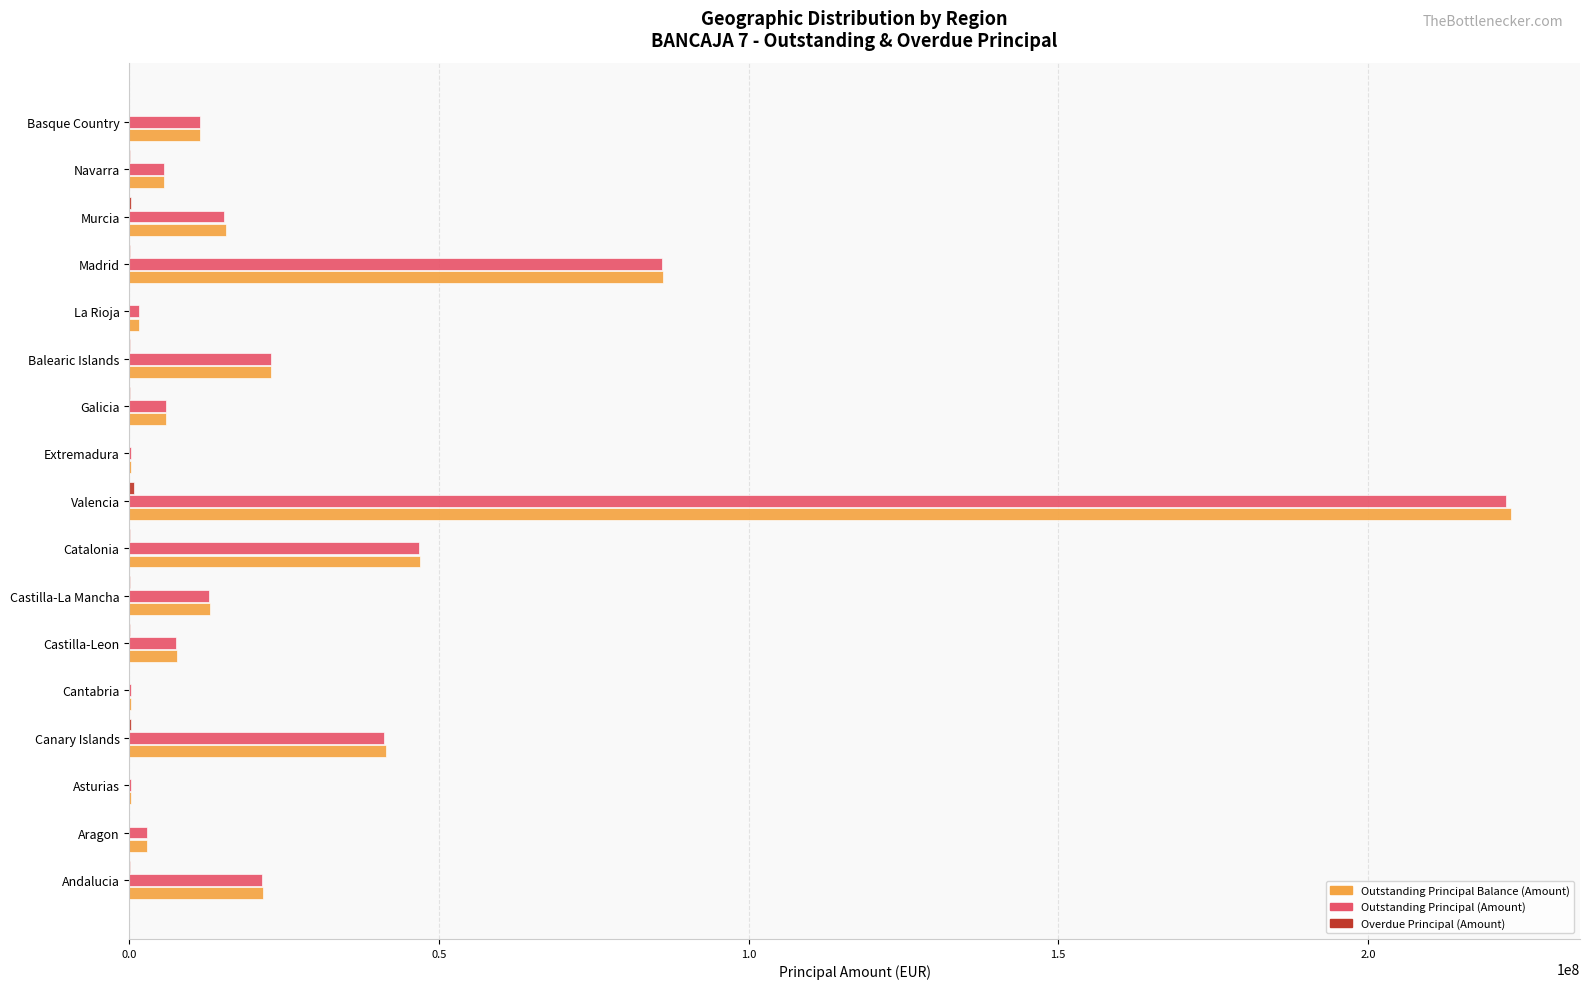

Is the value of Outstanding Principal (Amount) at Murcia greater than the value of Outstanding Principal Balance (Amount) at Aragon?

Yes